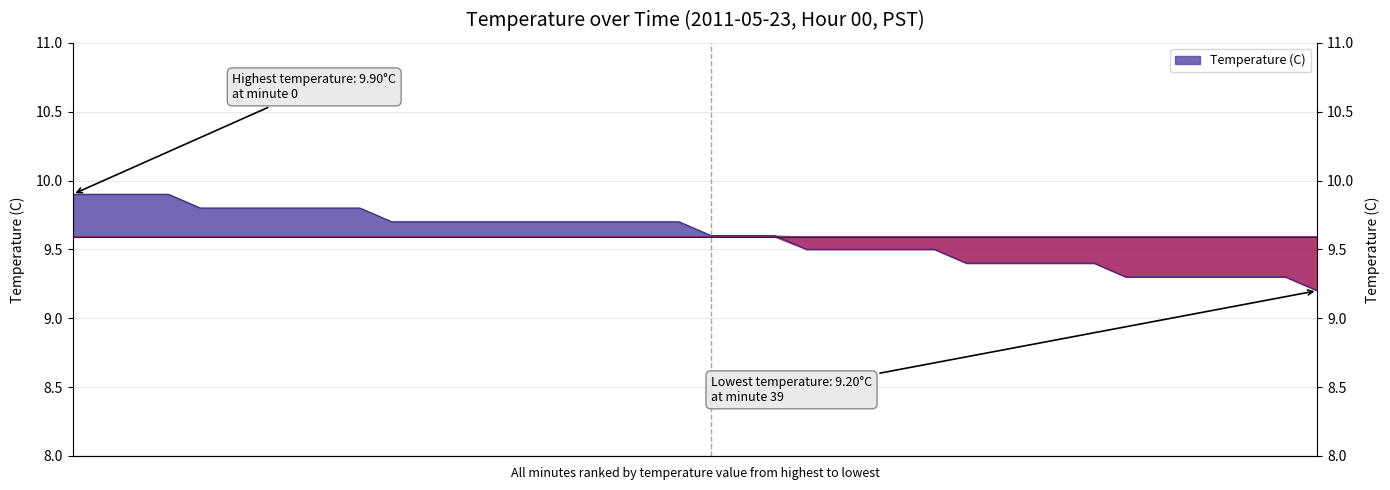

What is the difference between the maximum and second lowest values?

0.6